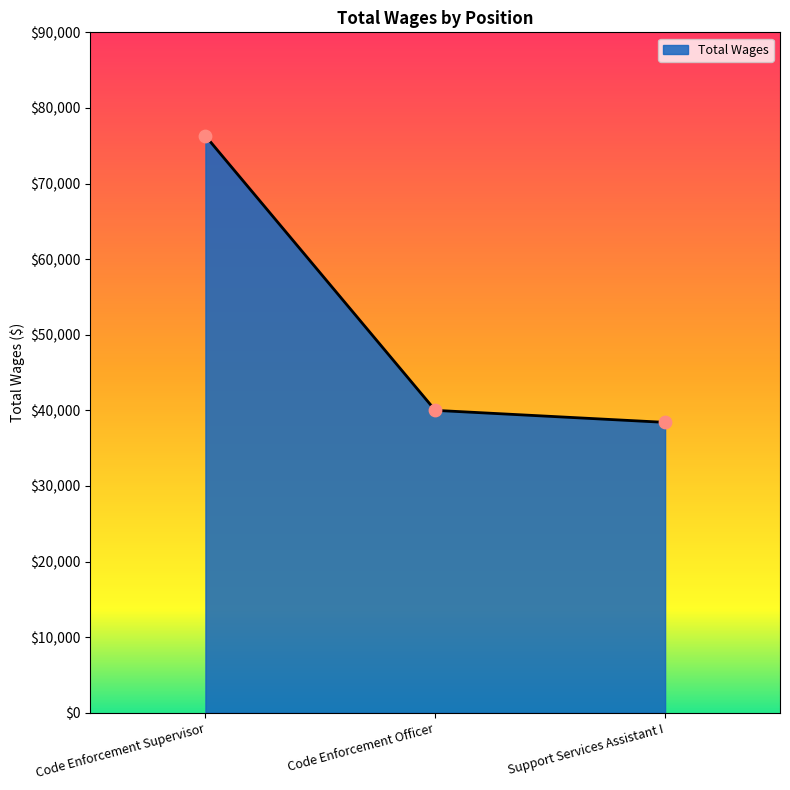

Approximately how many times larger is the value at Code Enforcement Supervisor compared to Support Services Assistant I?

2.0